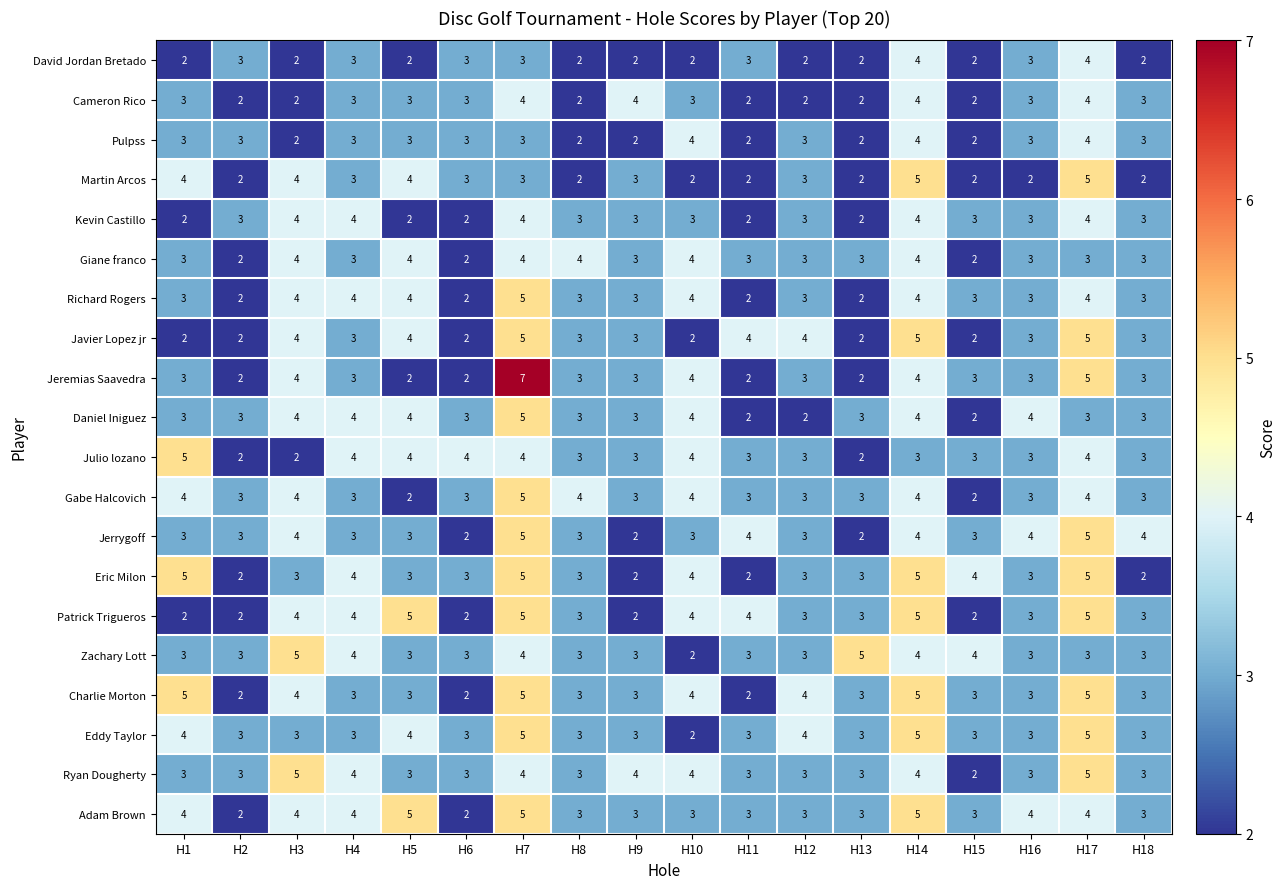

Which series has the largest total across all categories?

Adam Brown